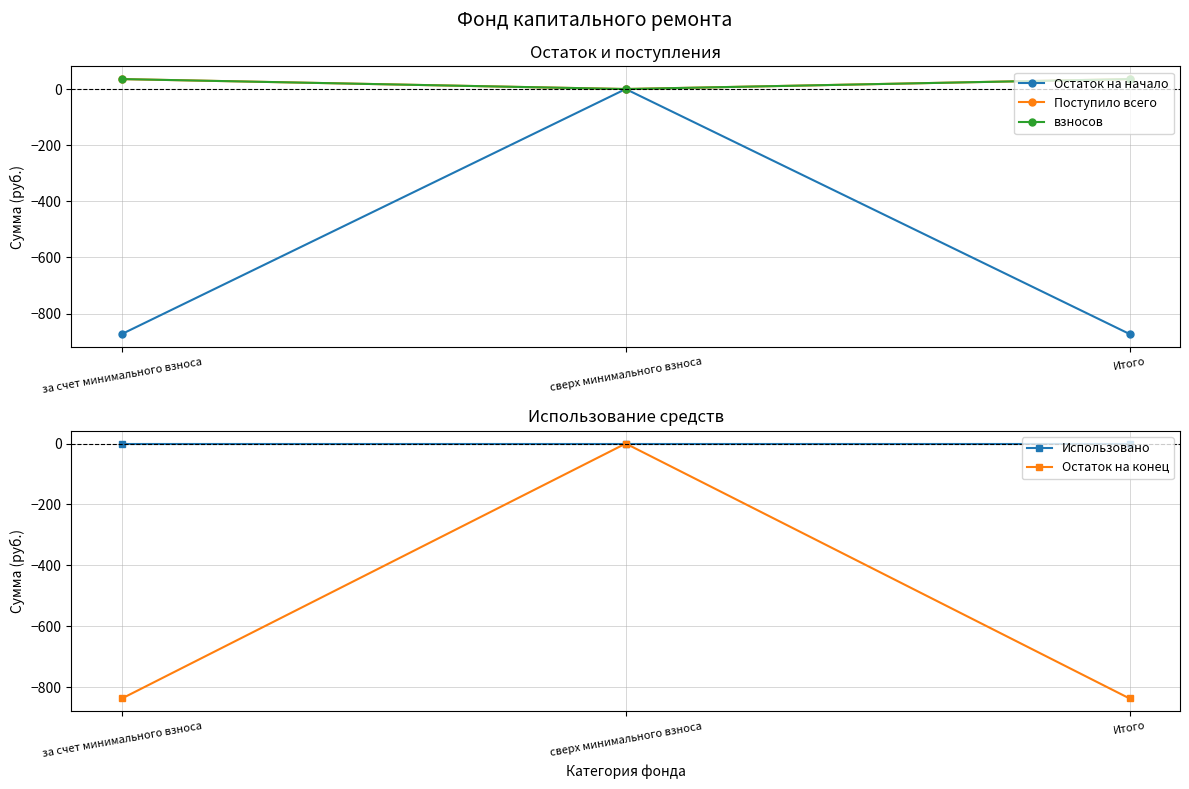

What is the smallest value displayed?

-872.8